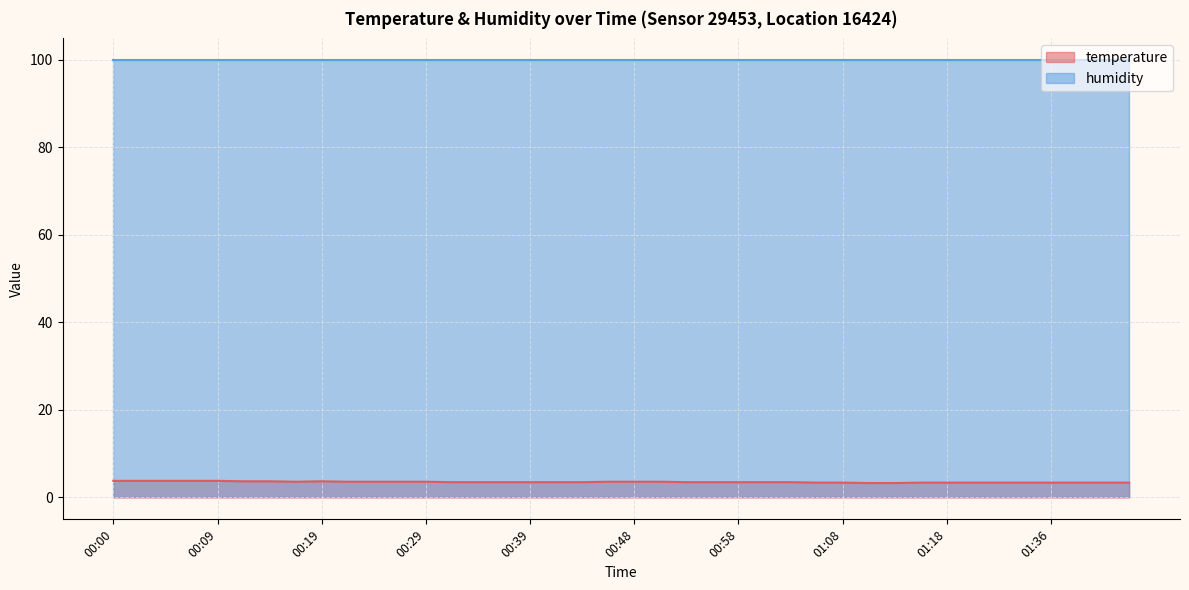

List the labels in order of value, largest first.

00:00, 00:02, 00:05, 00:07, 00:09, 00:12, 00:14, 00:19, 00:17, 00:22, 00:24, 00:26, 00:29, 00:46, 00:48, 00:51, 00:31, 00:34, 00:36, 00:39, 00:41, 00:43, 00:53, 00:56, 00:58, 01:01, 01:03, 01:06, 01:08, 01:16, 01:18, 01:26, 01:28, 01:34, 01:36, 01:39, 01:41, 01:43, 01:11, 01:13